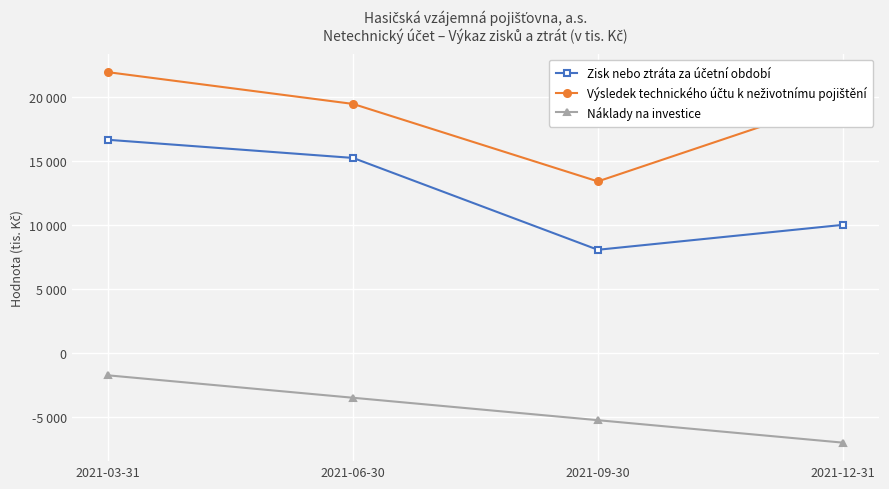

Is this an area chart (filled region under the line)?

No